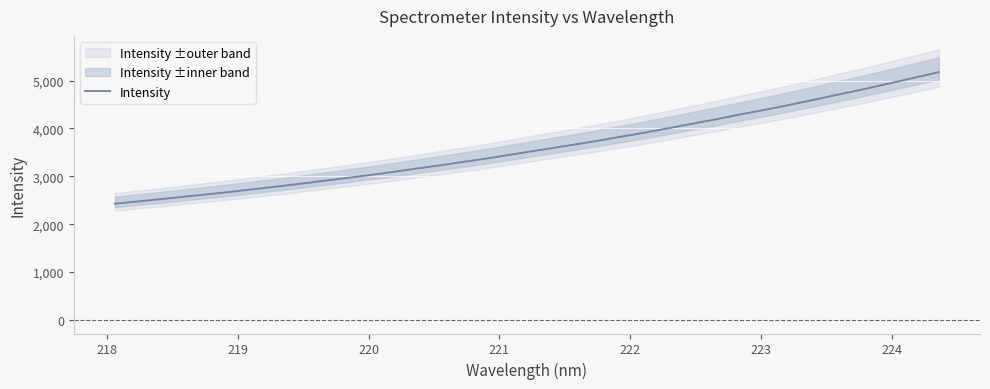

Reading left to right, what are all the values shown in this chart?

2428.4	2480.0	2531.2	2586.8	2640.3	2697.0	2757.6	2817.0	2882.7	2946.7	3013.3	3081.6	3156.3	3228.9	3304.2	3381.3	3464.9	3548.9	3629.9	3712.7	3803.1	3892.8	3988.3	4086.1	4184.1	4286.8	4385.8	4489.4	4599.1	4710.7	4820.6	4937.3	5056.2	5174.3